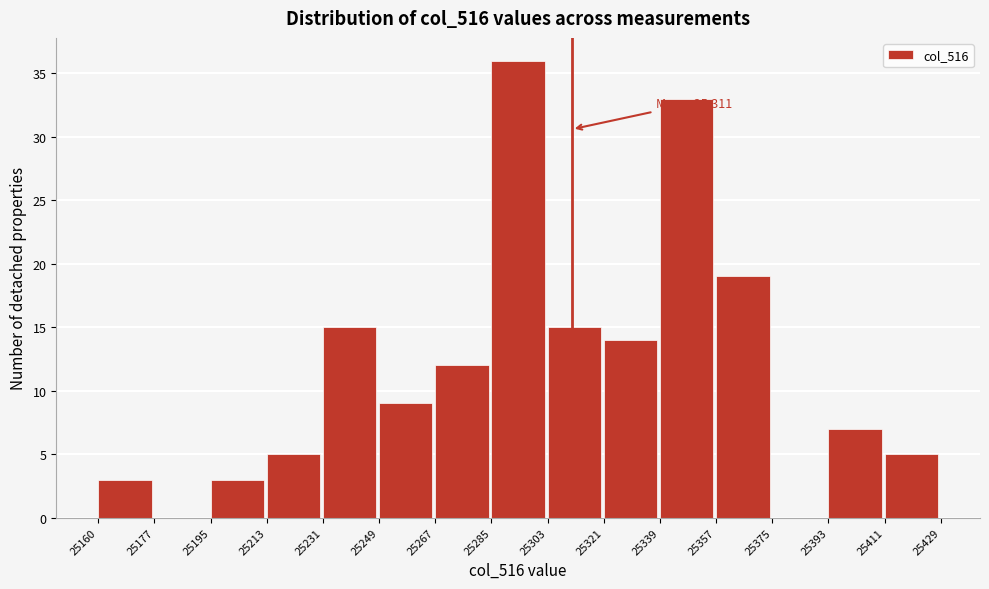

Which range on the x-axis has the tallest bar?

25285 to 25303